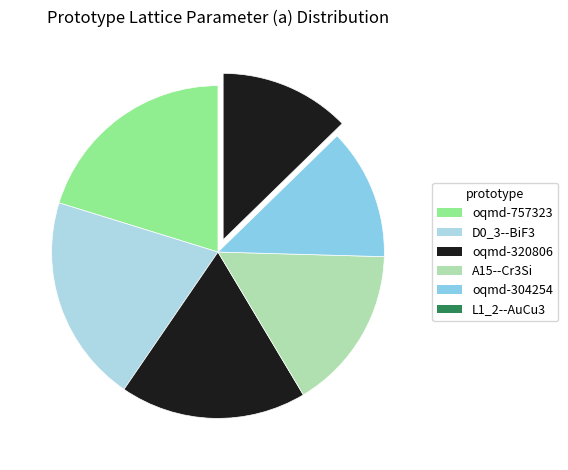

What percentage do oqmd-304254 and D0_3--BiF3 together represent?

33.0%